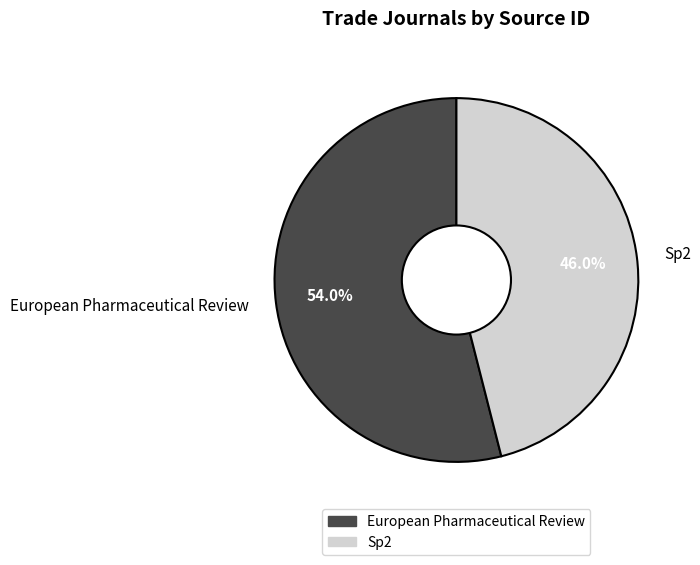

How many slices are in this pie chart?

2